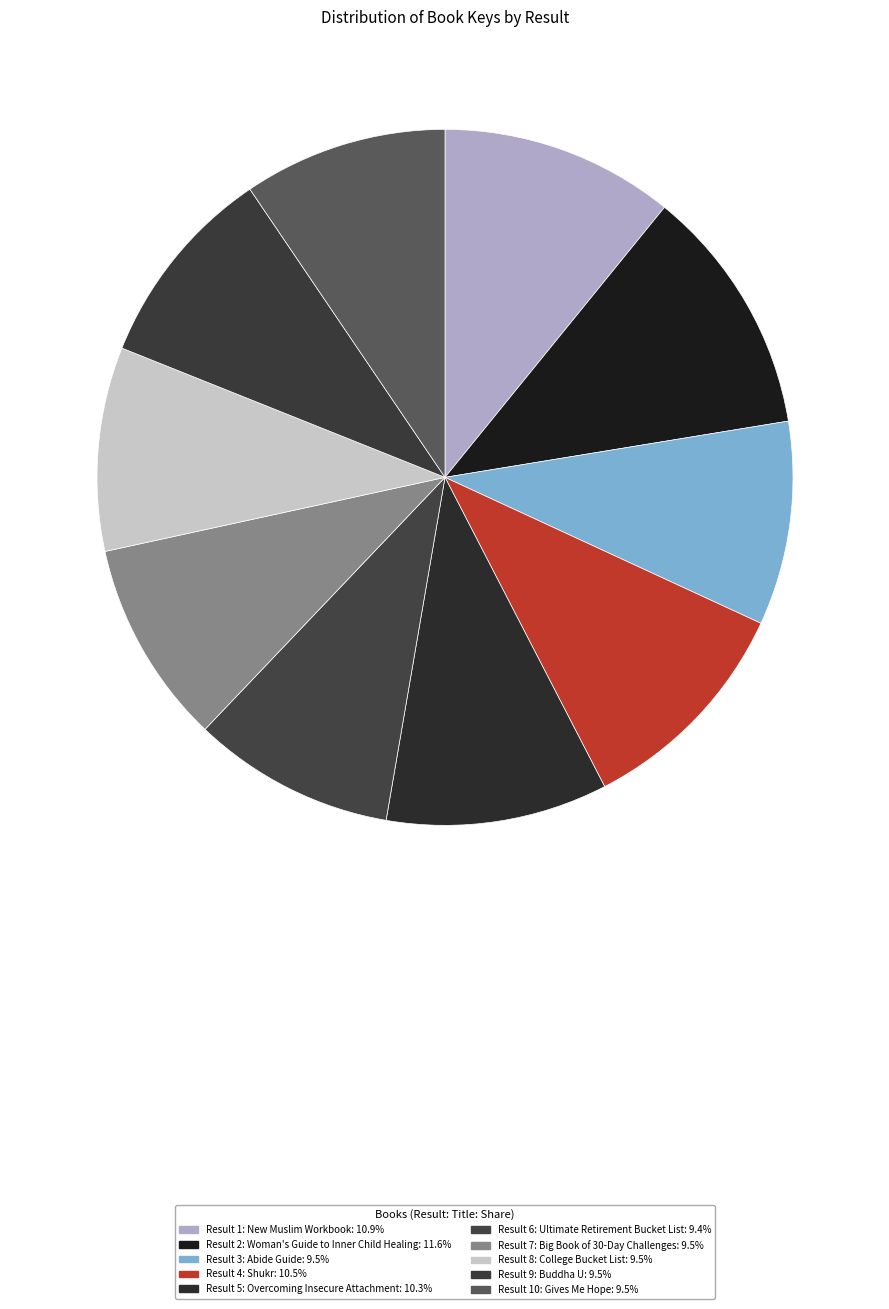

How many slices are in this pie chart?

10